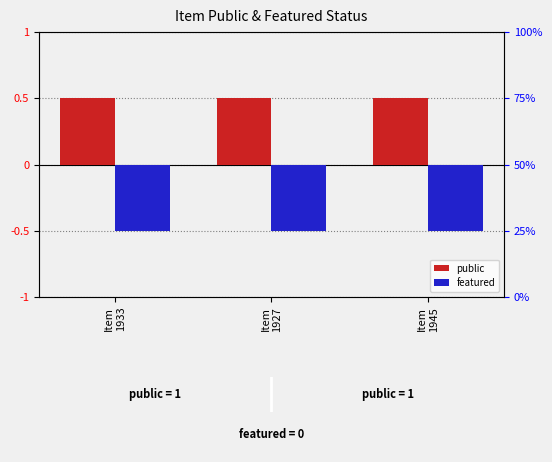

Rank the series by their average value, from lowest to highest.

featured, public